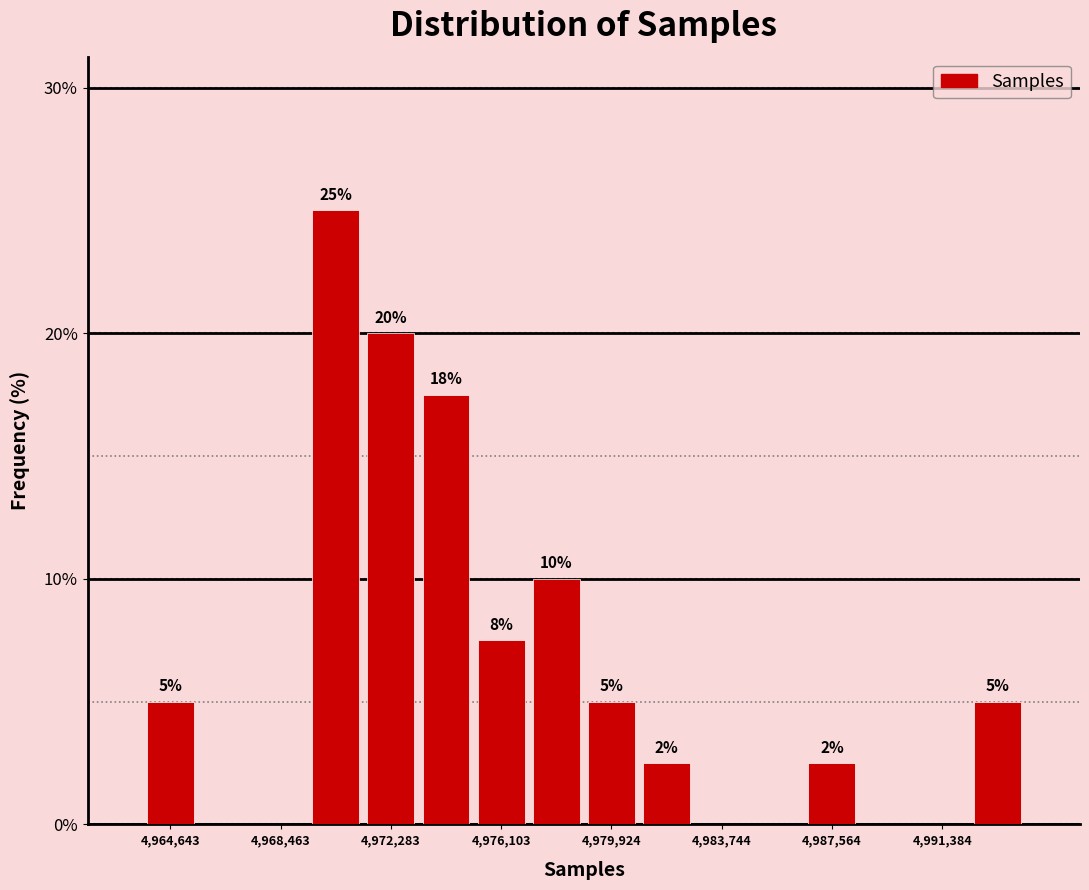

Read against the x-axis, roughly where is the centre of the tallest bar?

4970500